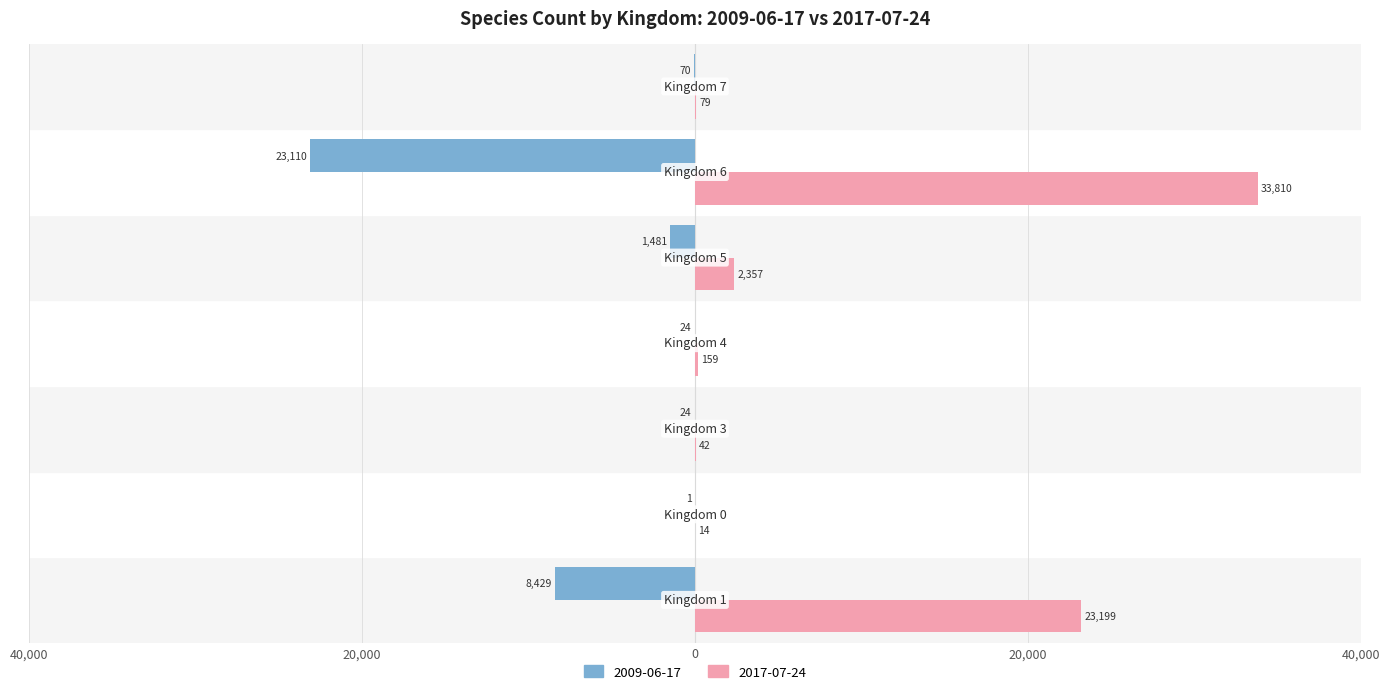

What is the difference between the second highest and second lowest values in the 2017-07-24 series?

23157